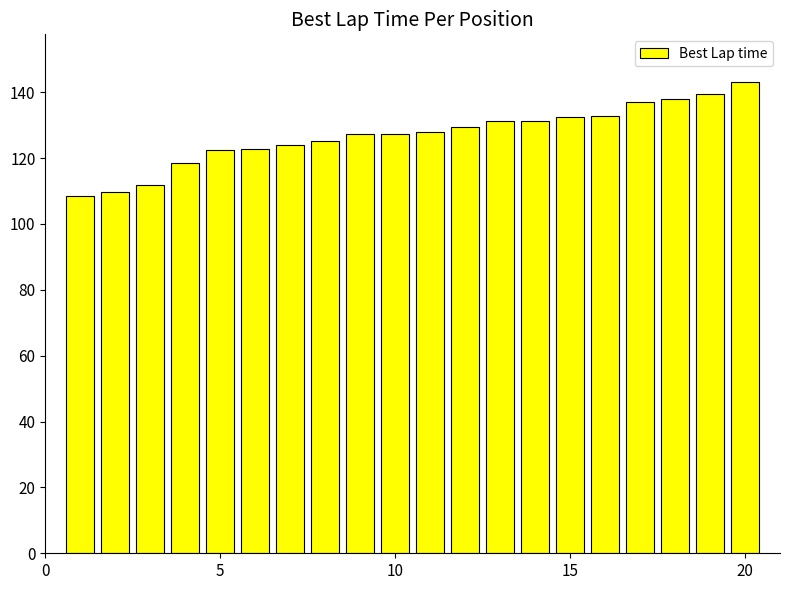

What is the difference between the maximum and second lowest values?

33.6